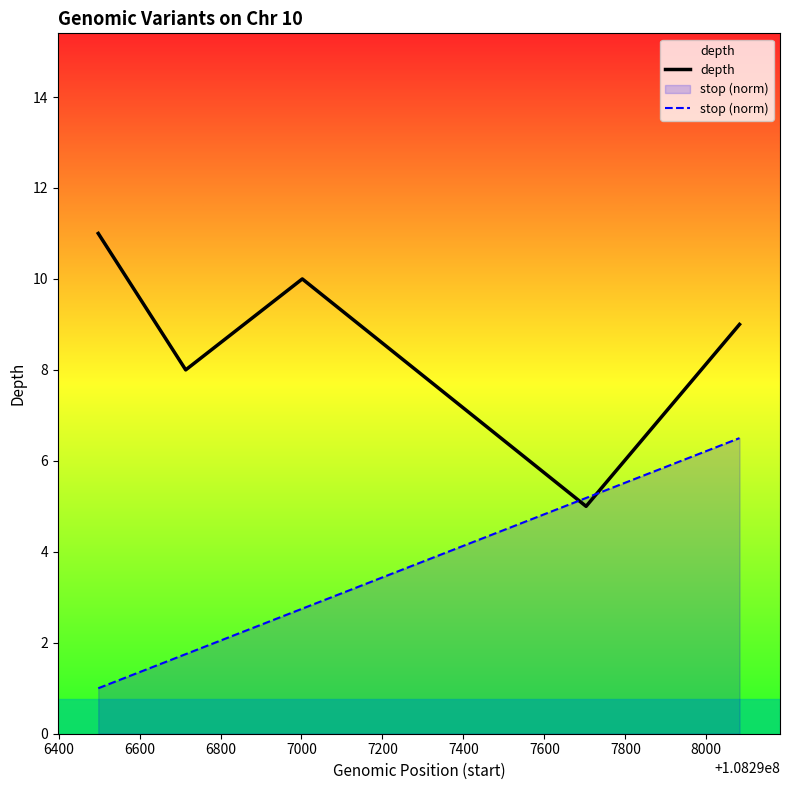

Which series has the largest total across all categories?

depth